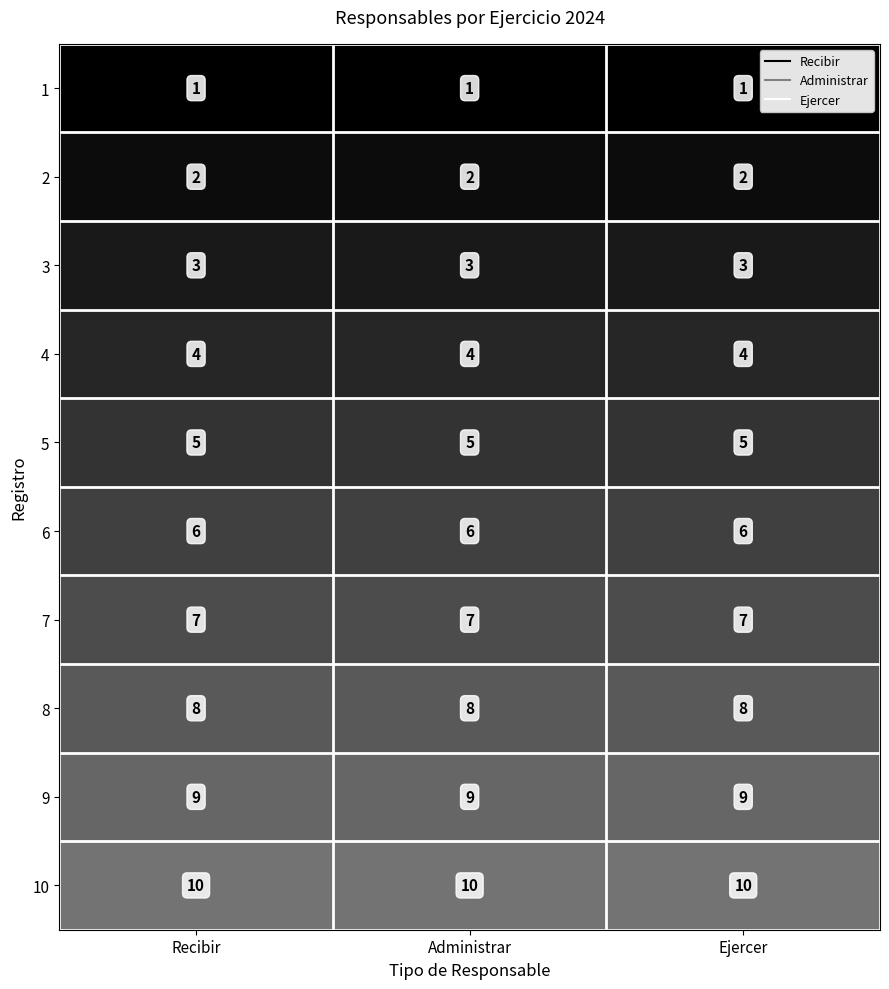

Rank the series by their maximum value, from lowest to highest.

1, 2, 3, 4, 5, 6, 7, 8, 9, 10